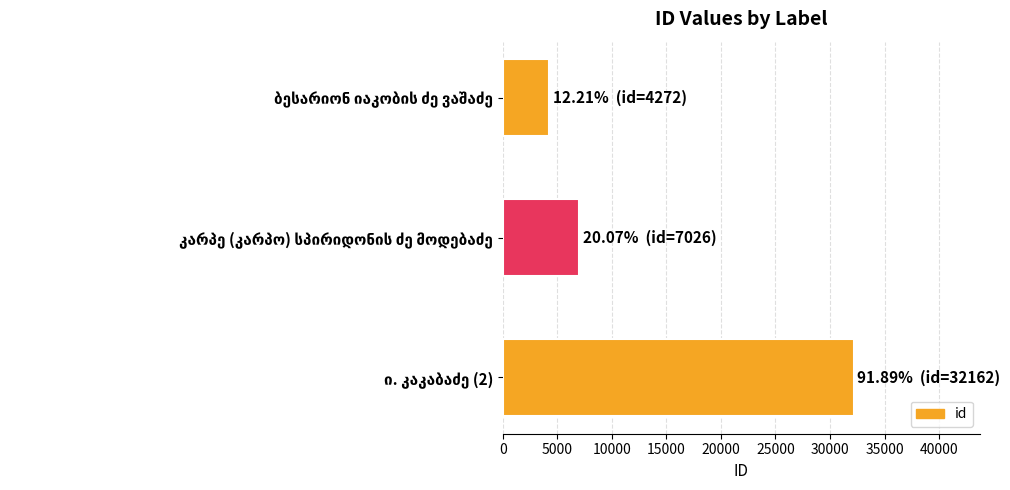

What is the average value?

14487